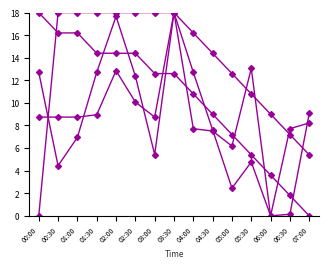

How many lines are shown in the chart?

4